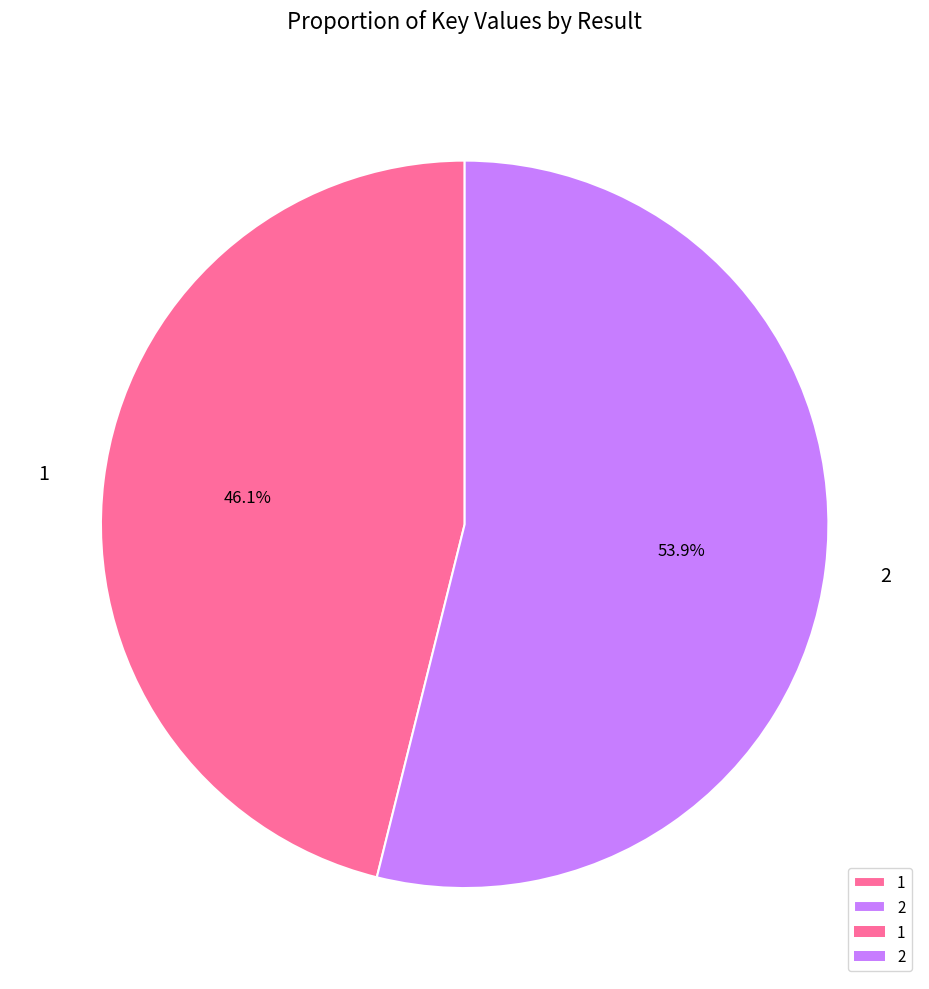

What percentage is the 2 slice, to the nearest percent?

54%